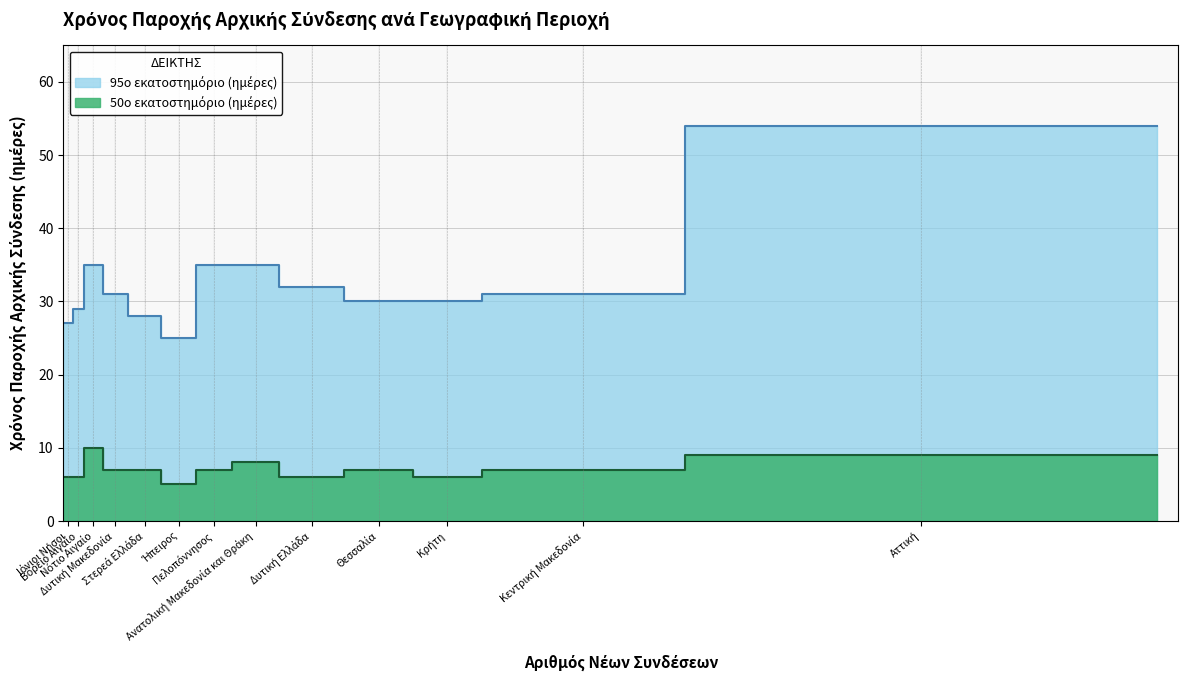

What is the difference between the maximum and minimum values in the 50ο εκατοστημόριο (ημέρες) series?

5